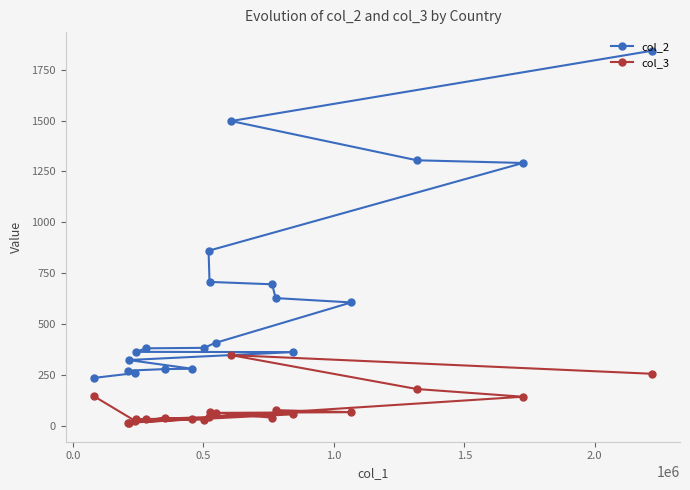

Rank the series by their maximum value, from highest to lowest.

col_2, col_3